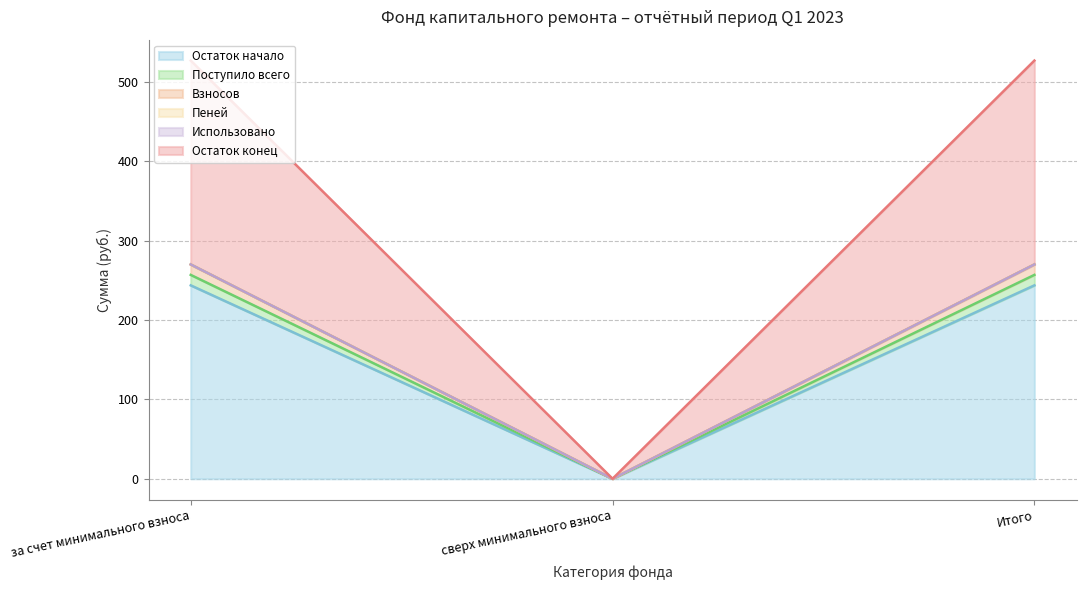

What is the label of the 2nd point from the left?

сверх минимального взноса